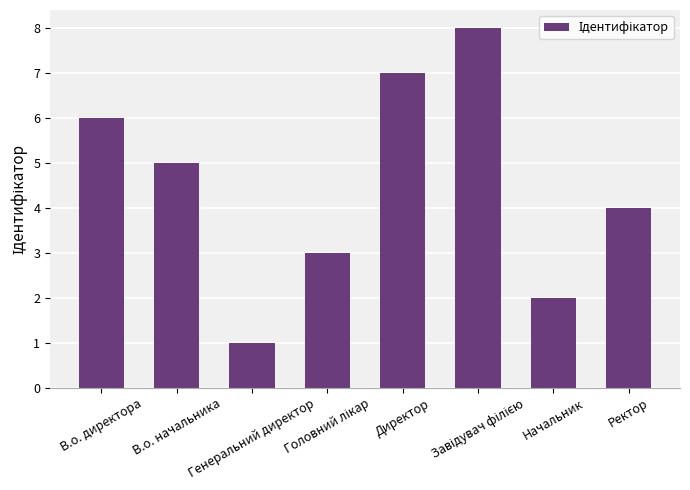

What is the greatest value displayed?

8